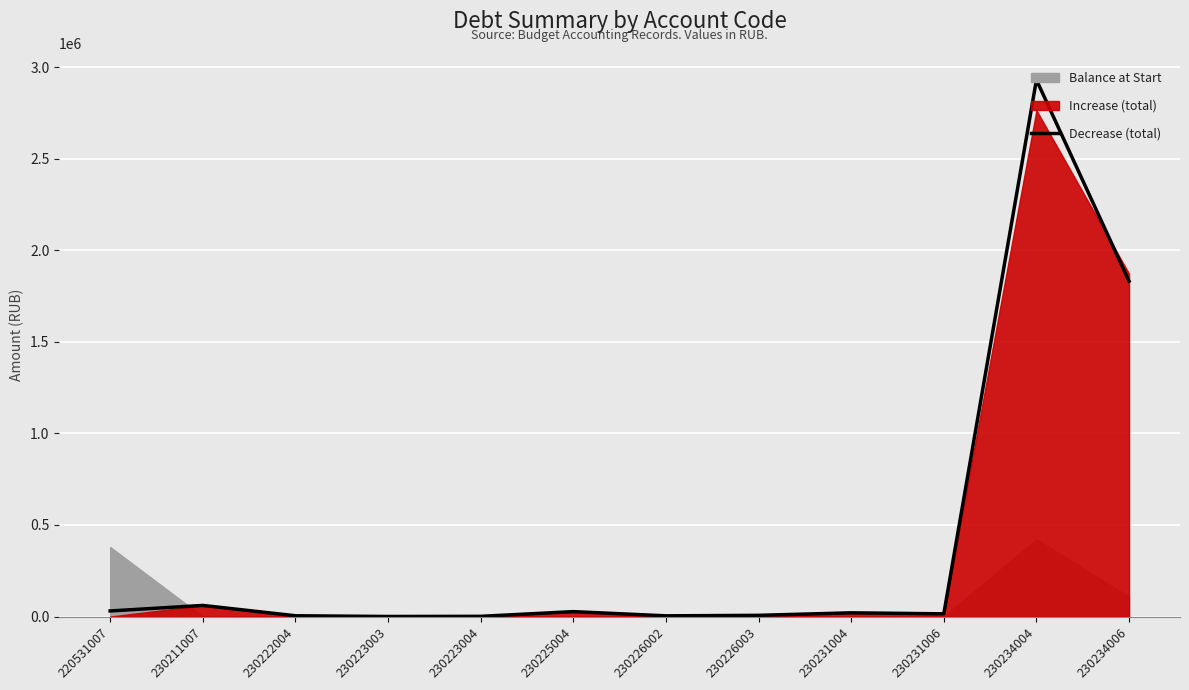

Reading left to right, list all the values displayed in this chart.

220531007=30493.7	230211007=60715.1	230222004=4272.8	230223003=253.8	230223004=1085.5	230225004=26822.0	230226002=3822.0	230226003=6544.8	230231004=20280.0	230231006=14790.0	230234004=2930725.7	230234006=1831282.0